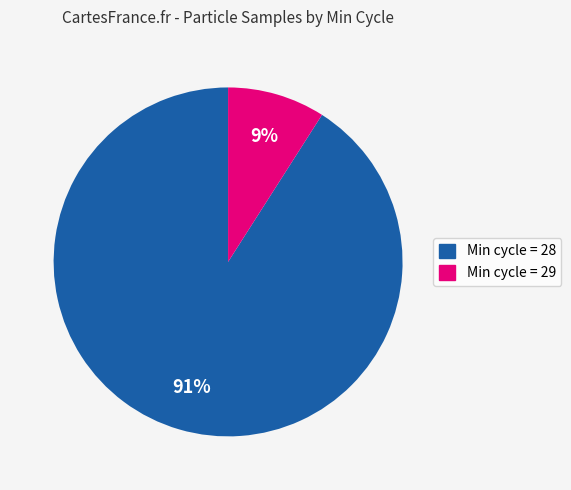

To the nearest percent, what is the average slice percentage?

50%